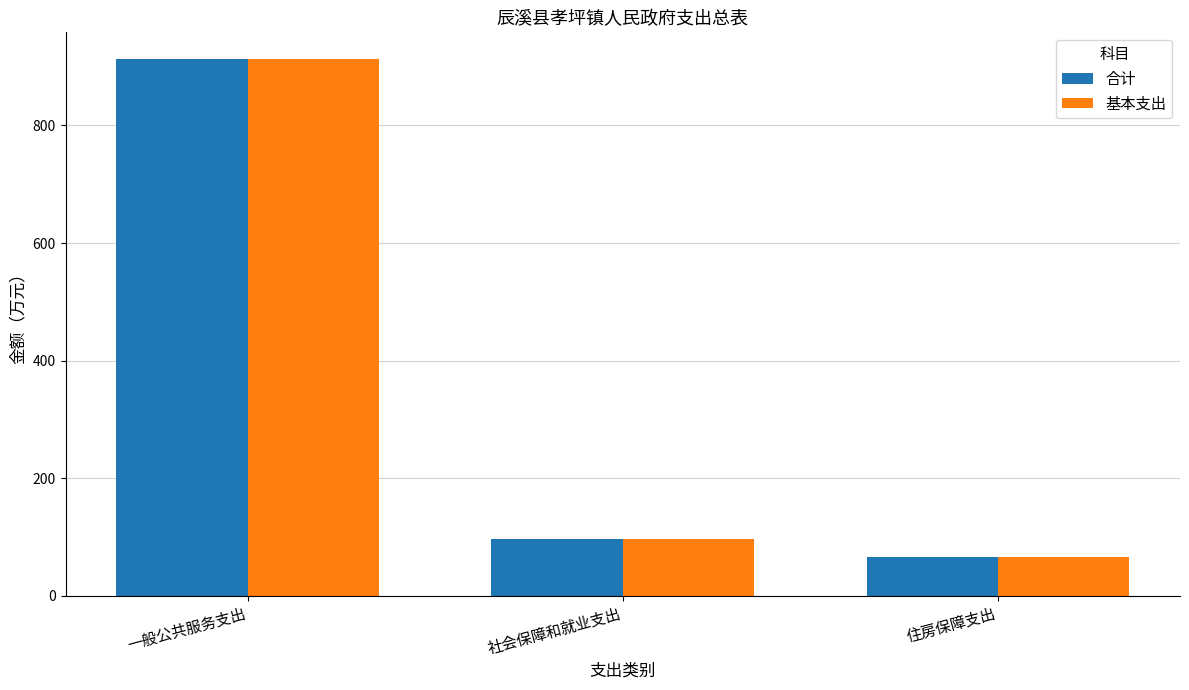

What position from the left is 住房保障支出?

3